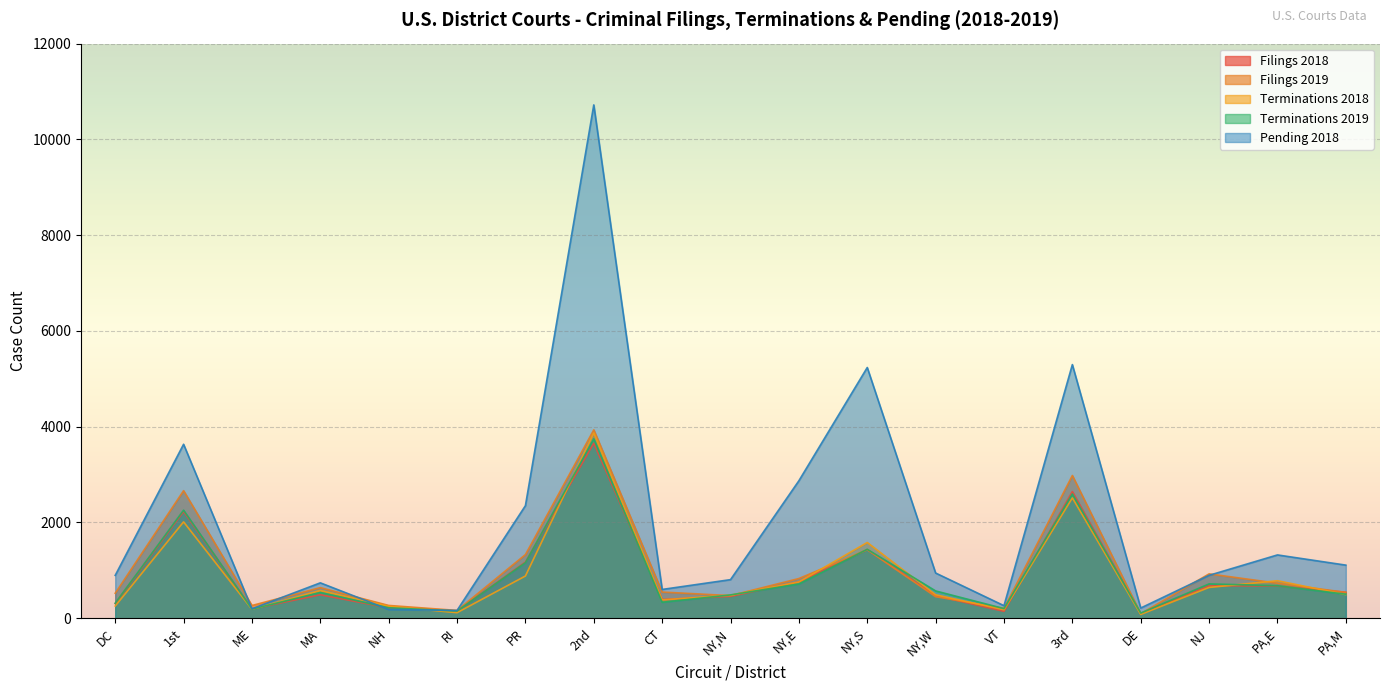

What position from the left is NY,E?

11